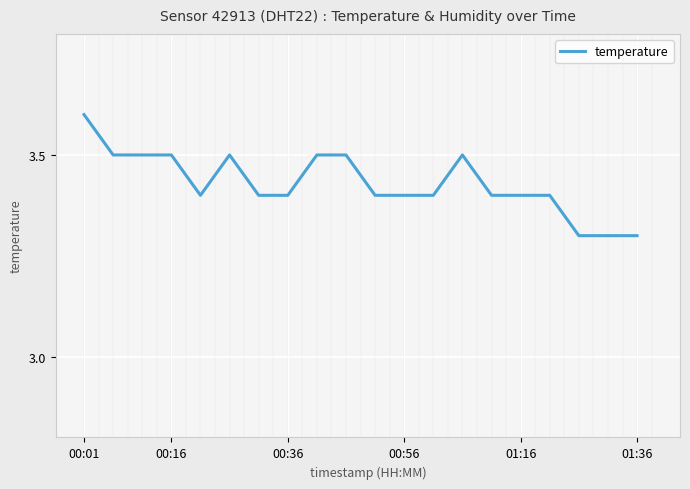

The value of temperature at 00:16 is 4.9. True or false?

False